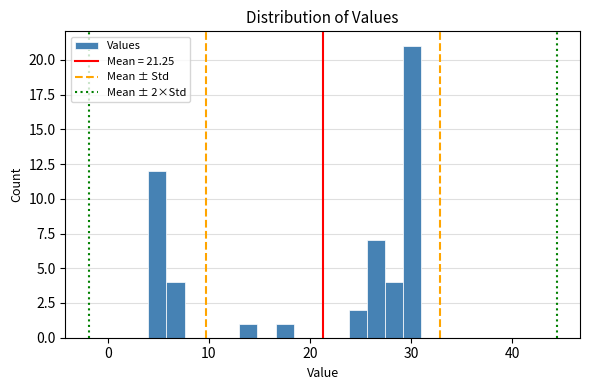

Around what value on the x-axis is the tallest bar? Give the approximate position of its centre, as read against the axis.

30